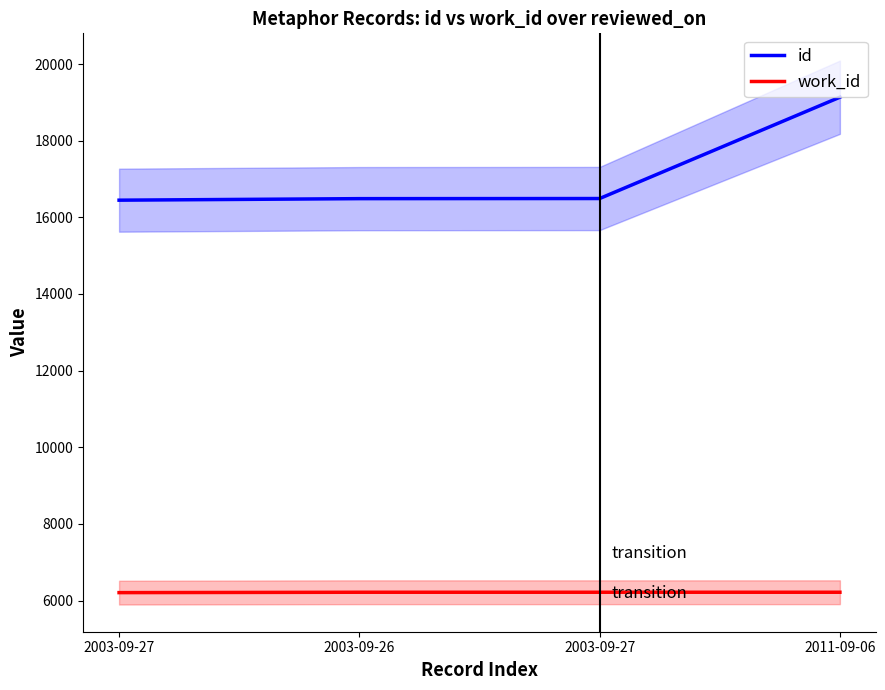

What is the sum of all work_id values?

24858